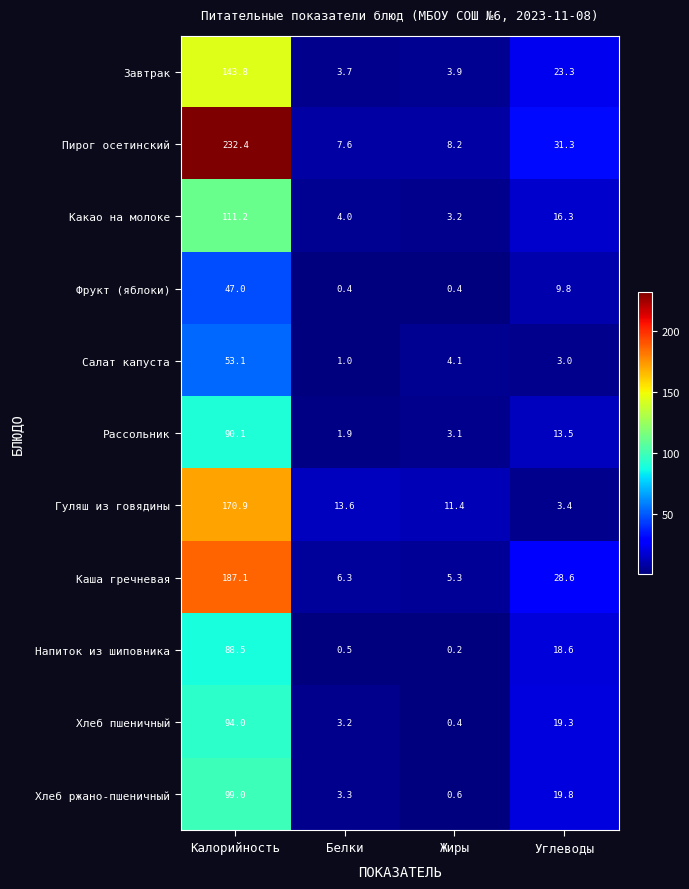

At Углеводы, list the series in order from smallest to largest.

Салат капуста, Гуляш из говядины, Фрукт (яблоки), Рассольник, Какао на молоке, Напиток из шиповника, Хлеб пшеничный, Хлеб ржано-пшеничный, Завтрак, Каша гречневая, Пирог осетинский